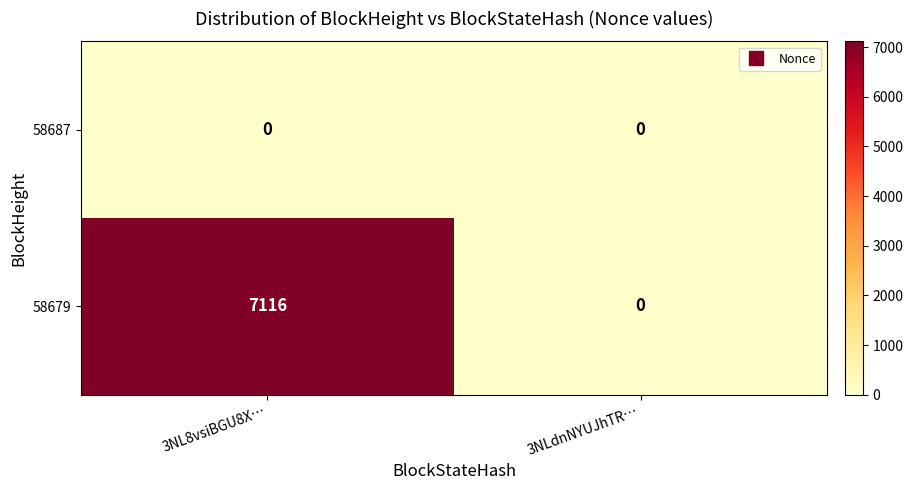

What is the maximum value for 58679?

7116